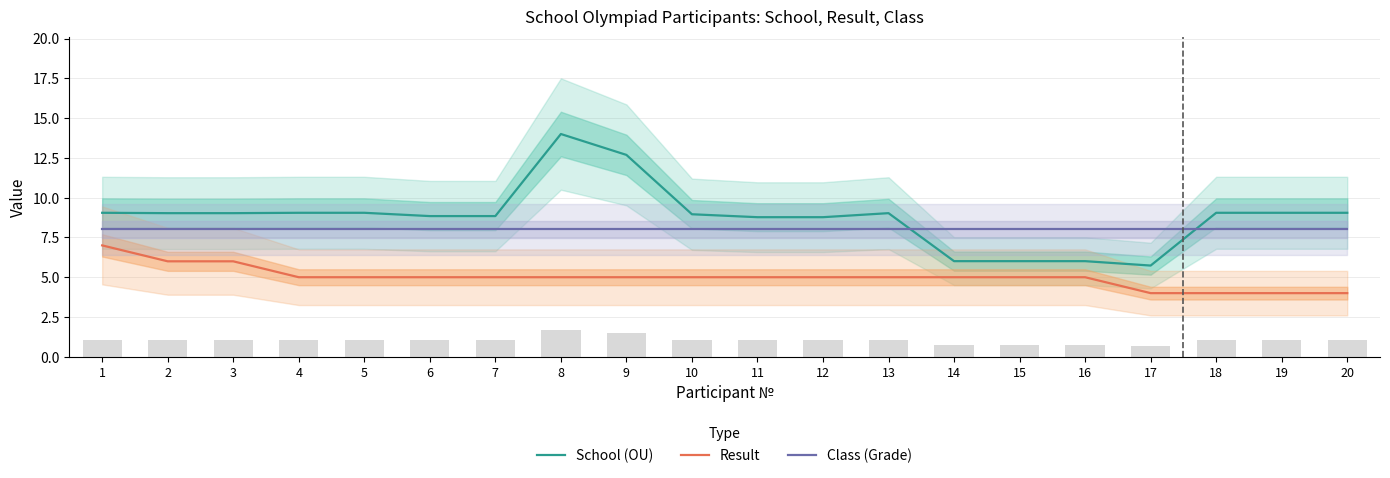

How many data points in Result are less than 5?

4